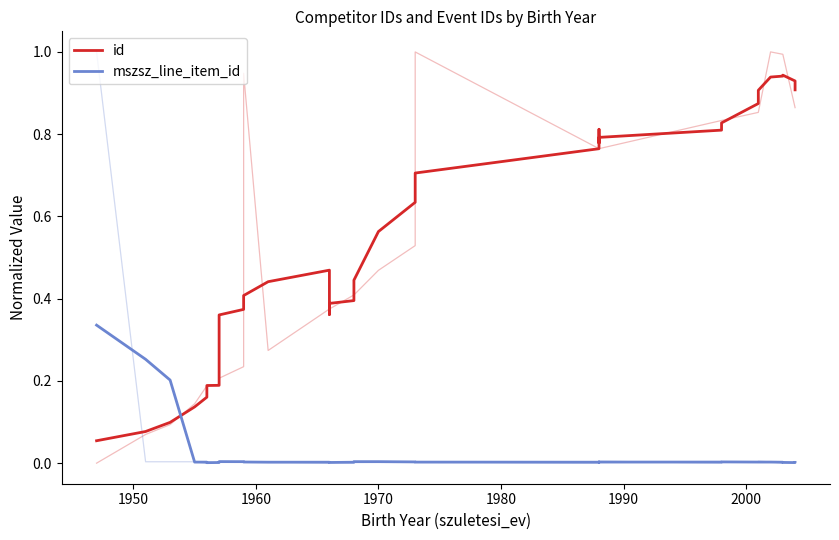

Which series has the widest spread of values?

id